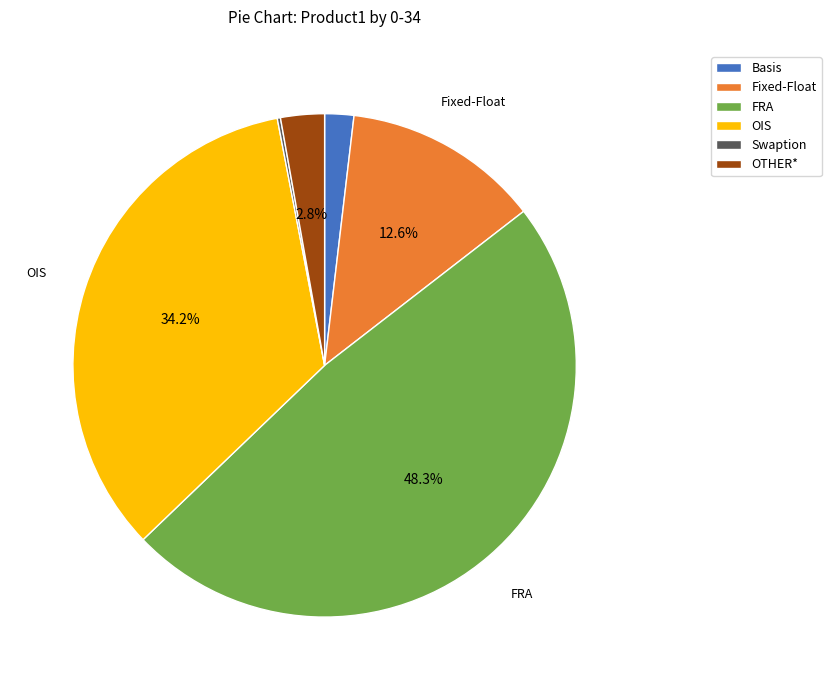

What is the largest slice in the pie chart?

FRA